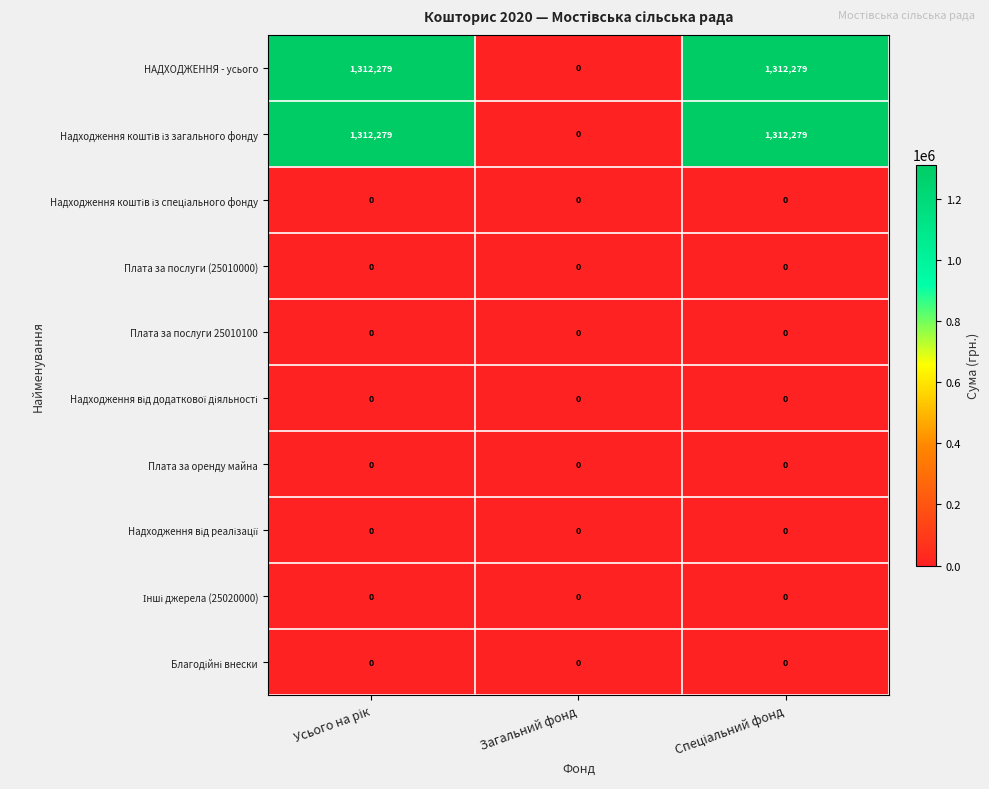

What is the greatest value displayed?

1312279